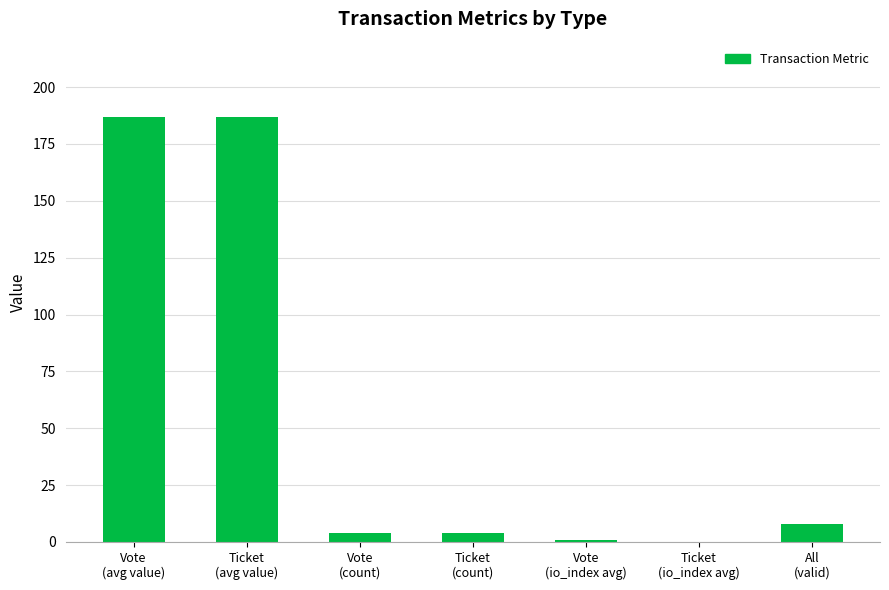

Reading left to right, extract all data points from this chart.

186.8	186.8	4.0	4.0	1.0	0.0	8.0